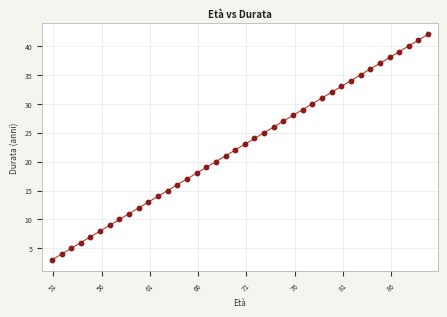

True or false: the data has more than 1 interior local peaks.

False